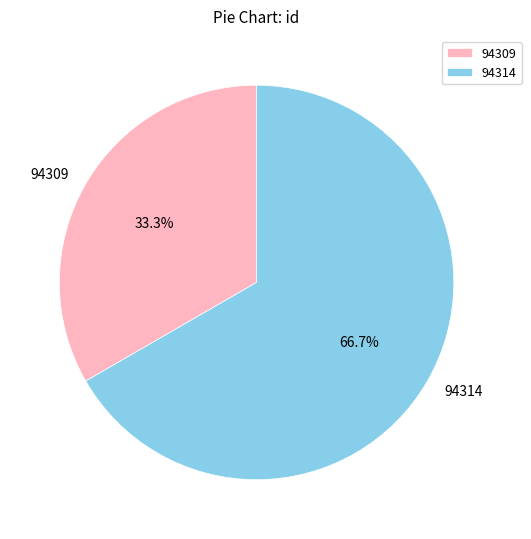

The 94314 slice represents 56% of the pie. True or false?

False